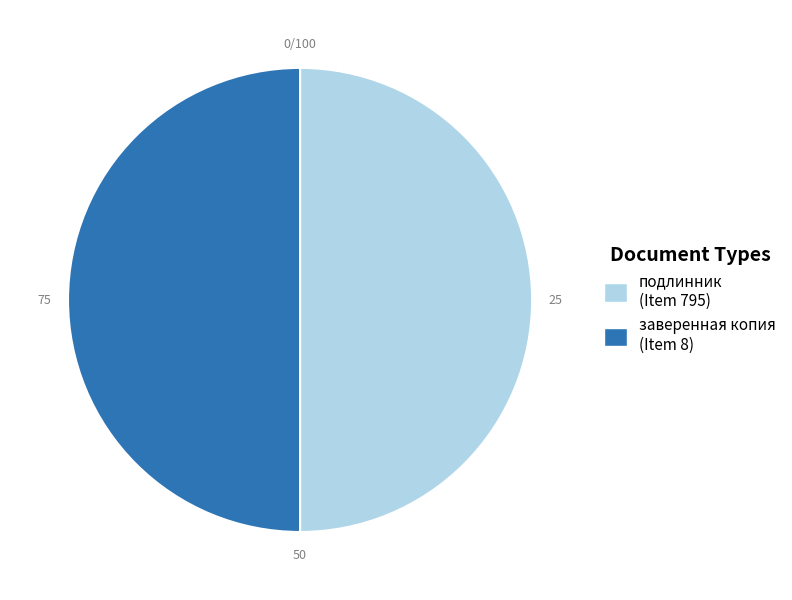

Do заверенная копия (Item 8) and подлинник (Item 795) together represent more than half of the pie?

Yes